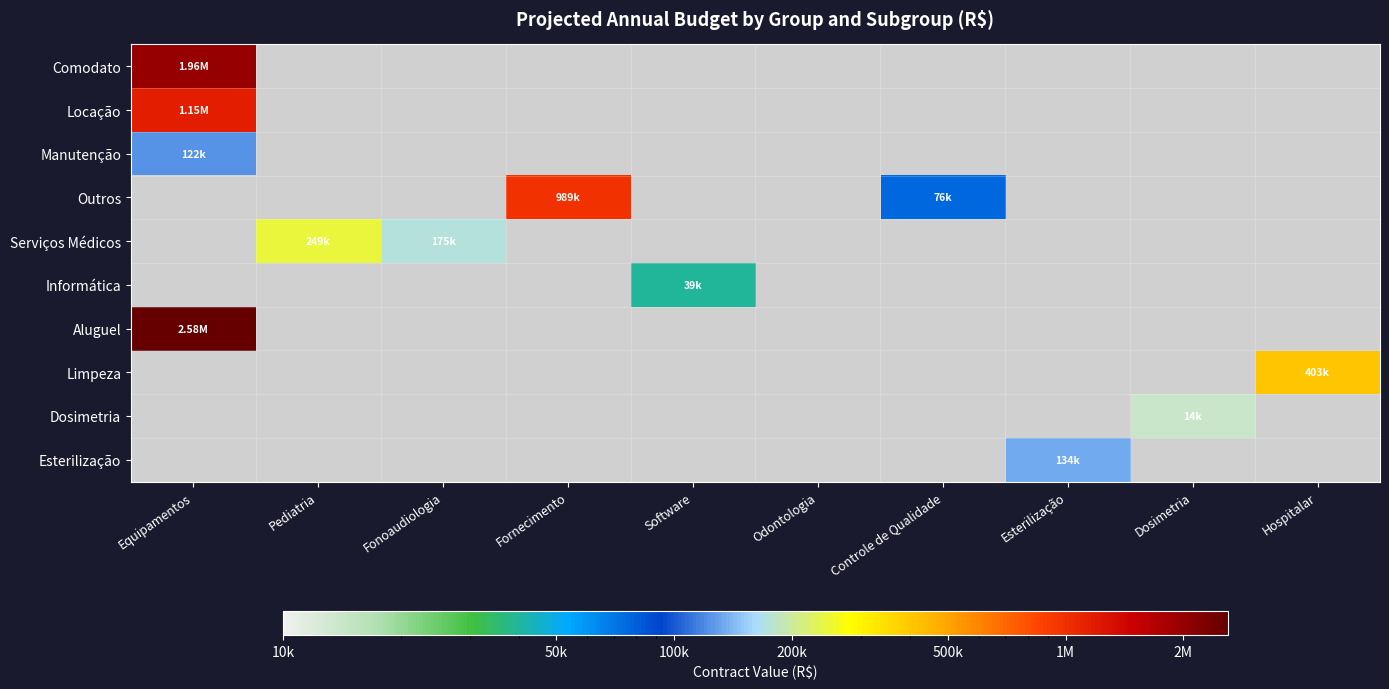

What is the maximum value shown in the chart?

2580831.0